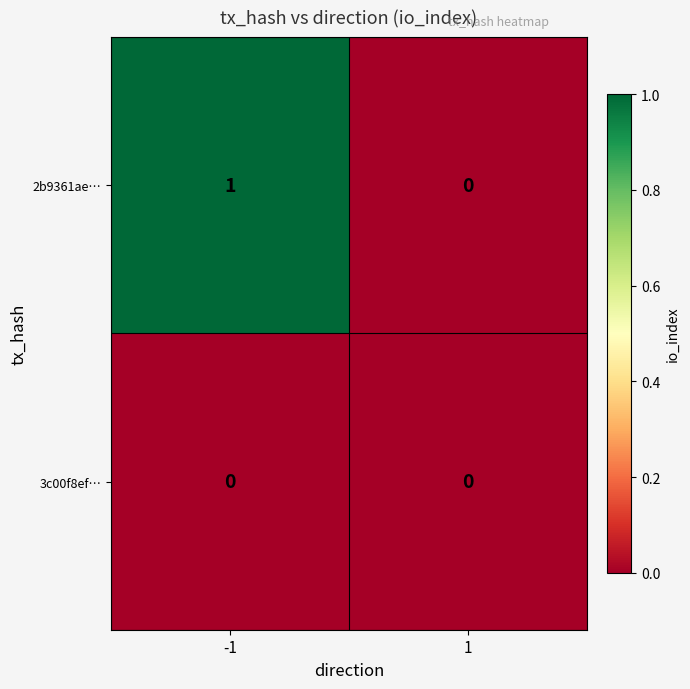

Rank the series by their average value, from lowest to highest.

3c00f8ef…, 2b9361ae…